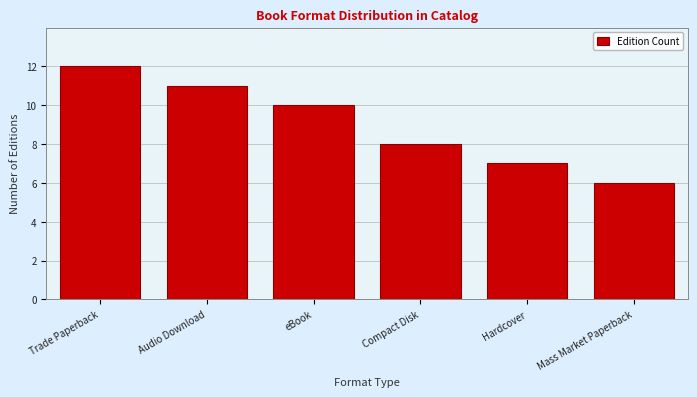

Reading left to right, what are all the values shown in this chart?

Trade Paperback=12	Audio Download=11	eBook=10	Compact Disk=8	Hardcover=7	Mass Market Paperback=6